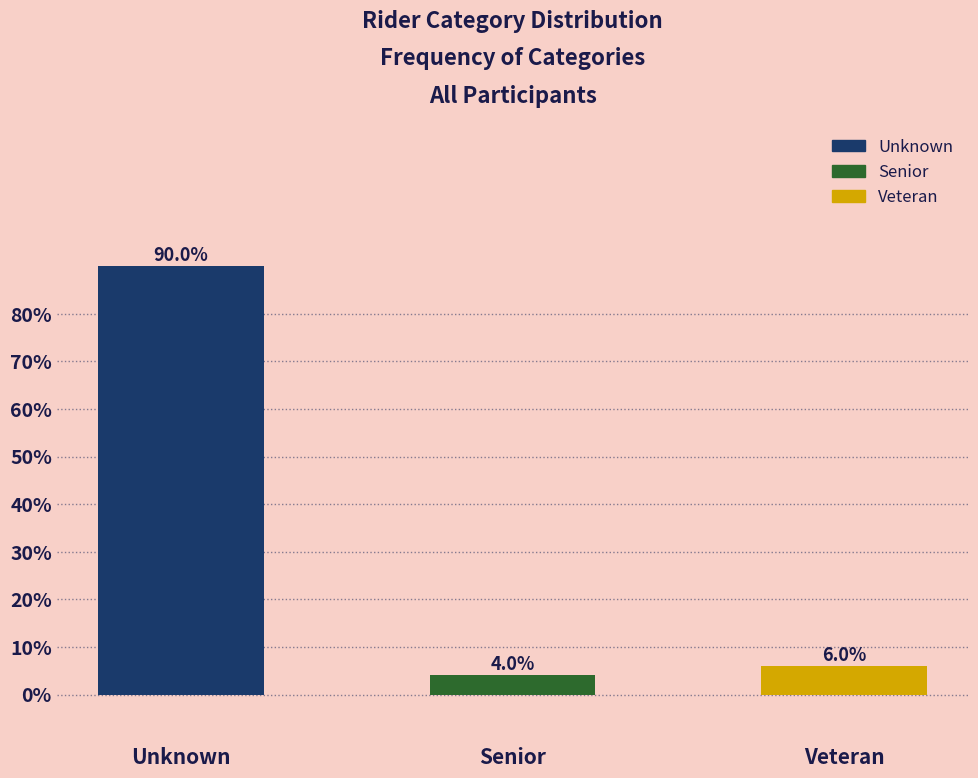

Reading left to right, extract all data points from this chart.

Unknown=90	Senior=4	Veteran=6